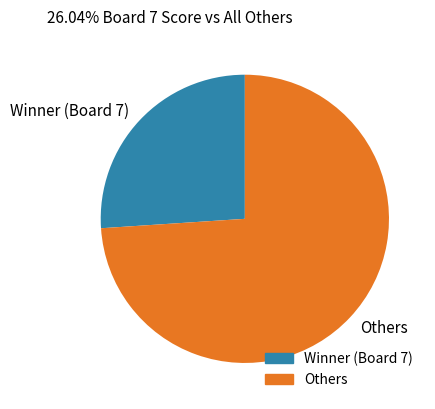

Do Winner (Board 7) and Others together represent more than half of the pie?

Yes